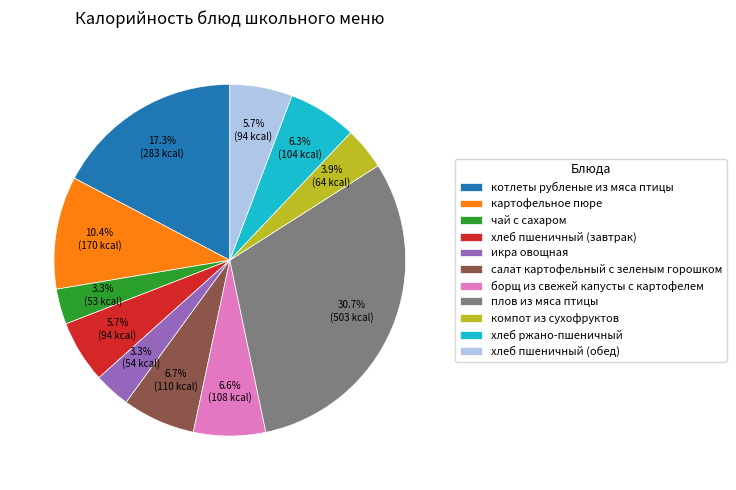

Do икра овощная and чай с сахаром together represent more than half of the pie?

No